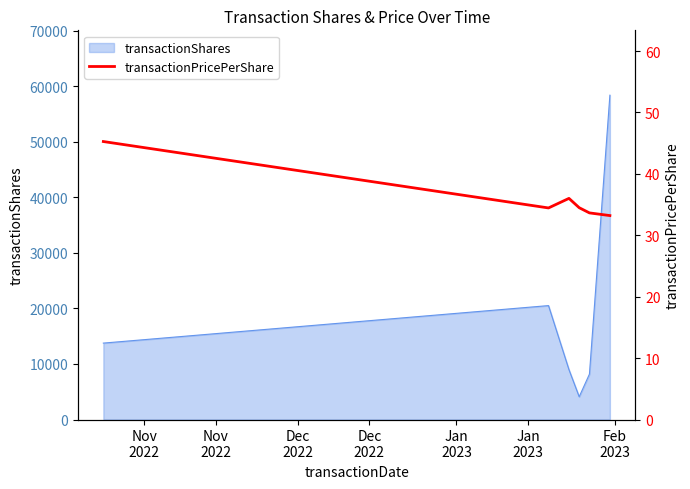

Is it true that the value at Jan
2023 is 10.9?

False